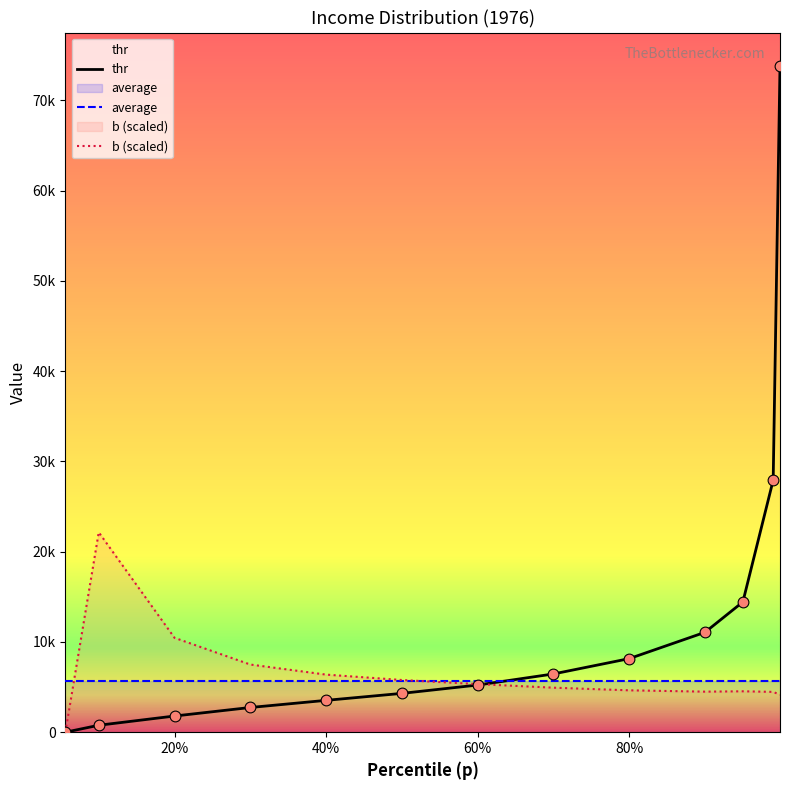

Which series has the widest spread of Y values?

thr